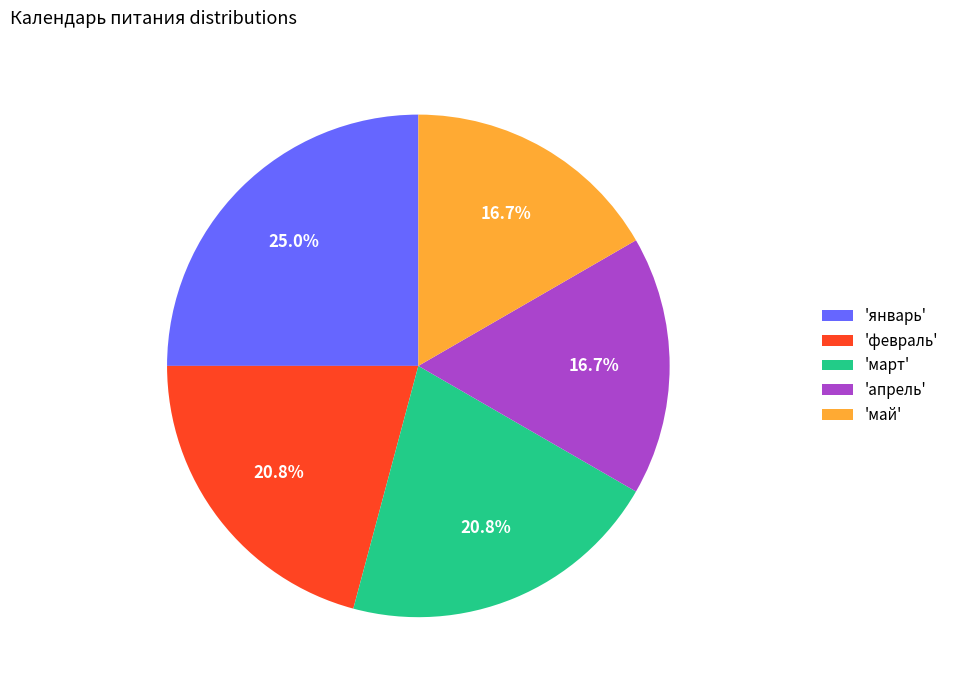

Is there any slice that represents more than half of the pie?

No